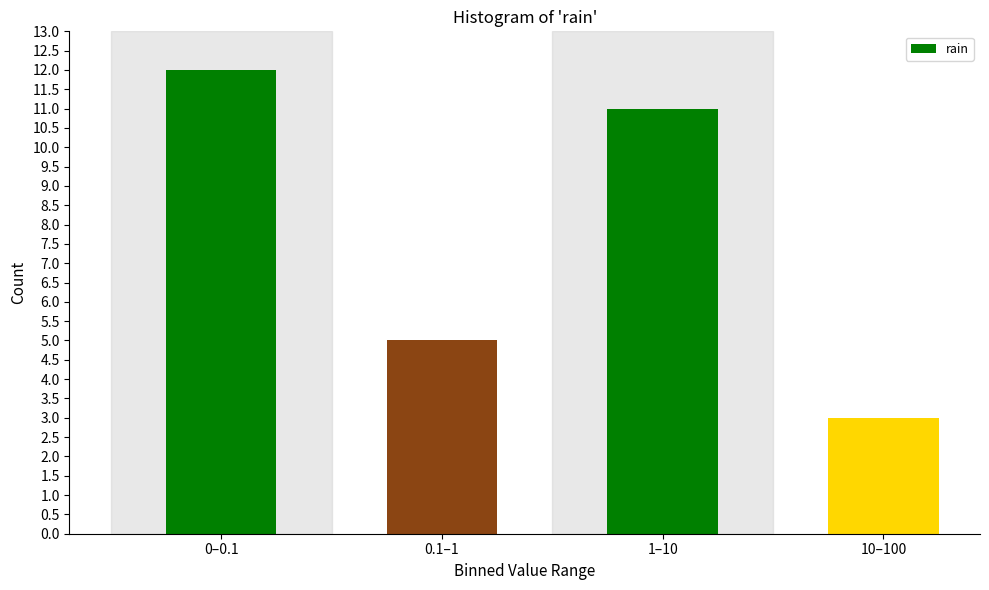

Reading right to left, what are all the values shown in this chart?

10–100=3	1–10=11	0.1–1=5	0–0.1=12